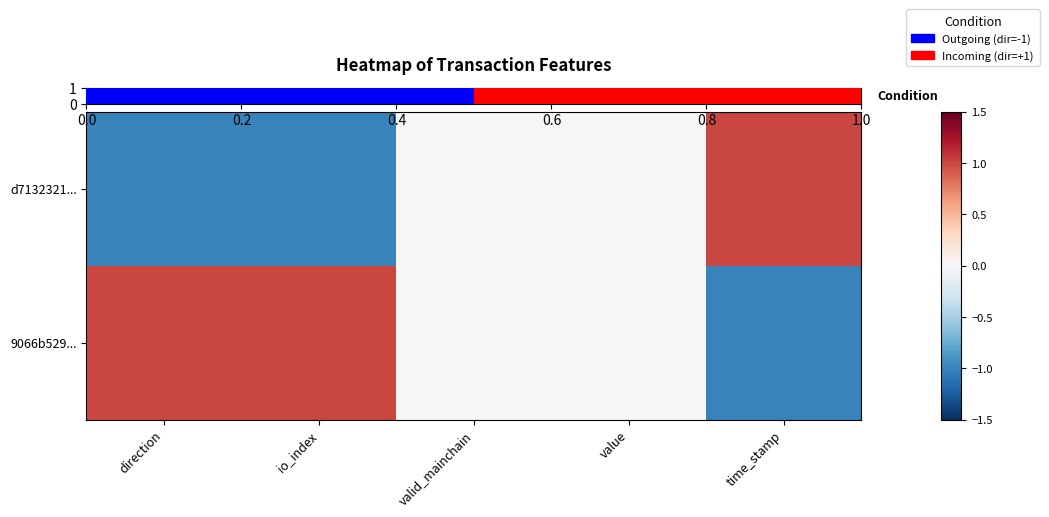

At how many categories does at least one series exceed 0?

3